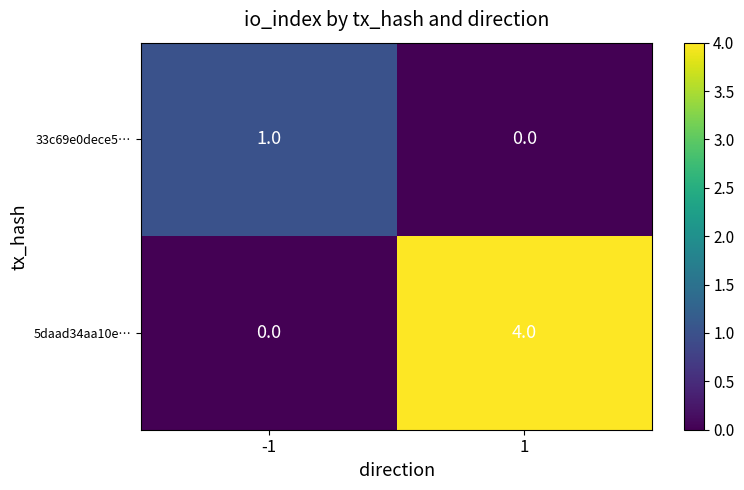

Reading left to right, extract all data points from this chart.

33c69e0dece5…: -1=1	1=0
5daad34aa10e…: -1=0	1=4